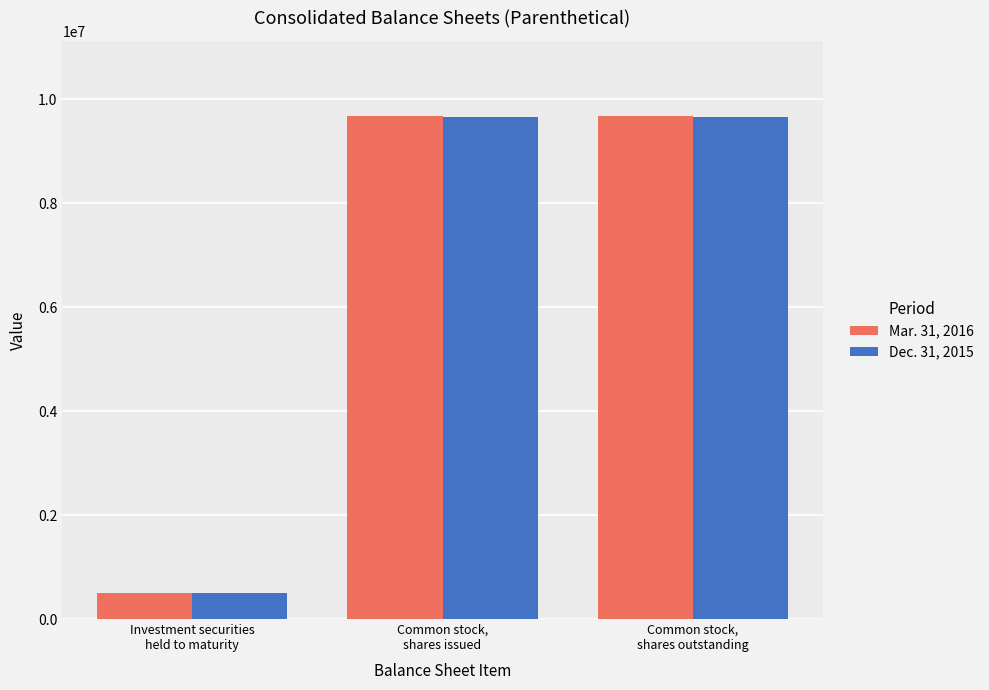

What is the difference between the maximum and minimum values in the Mar. 31, 2016 series?

9181441